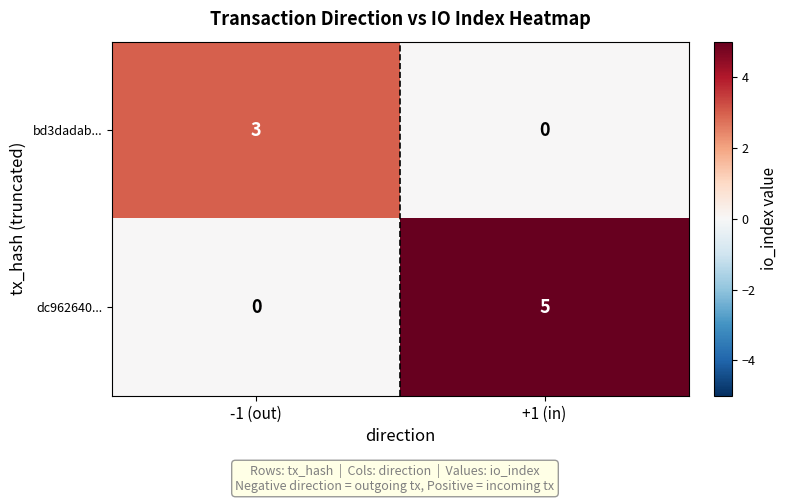

Reading left to right, list all the values displayed in this chart.

bd3dadab...: -1 (out)=3	+1 (in)=0
dc962640...: -1 (out)=0	+1 (in)=5